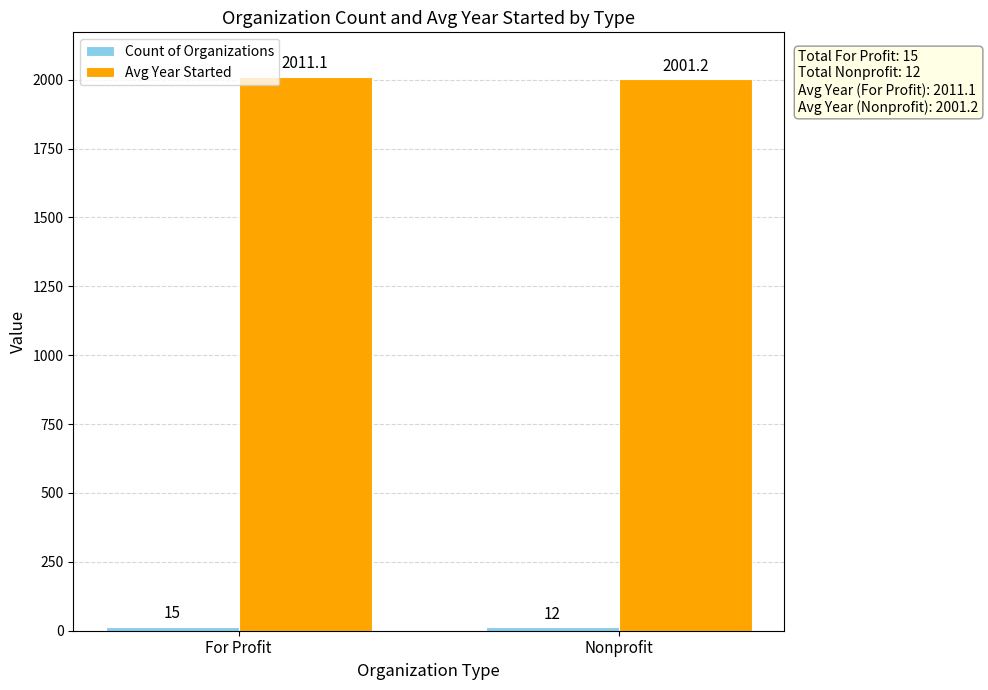

What is the maximum value shown in the chart?

2011.1